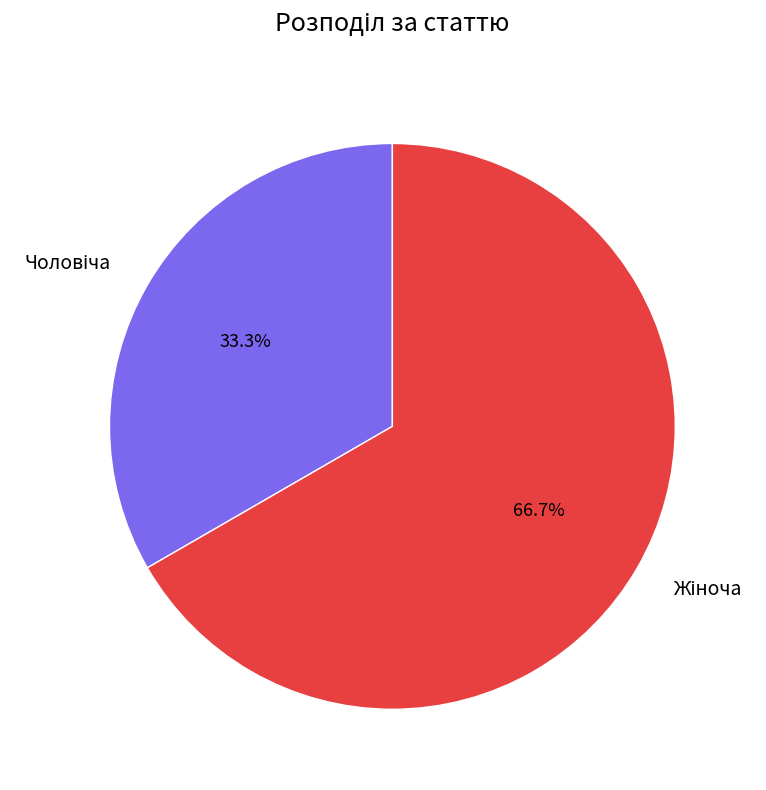

Is there a majority slice in this chart?

Yes